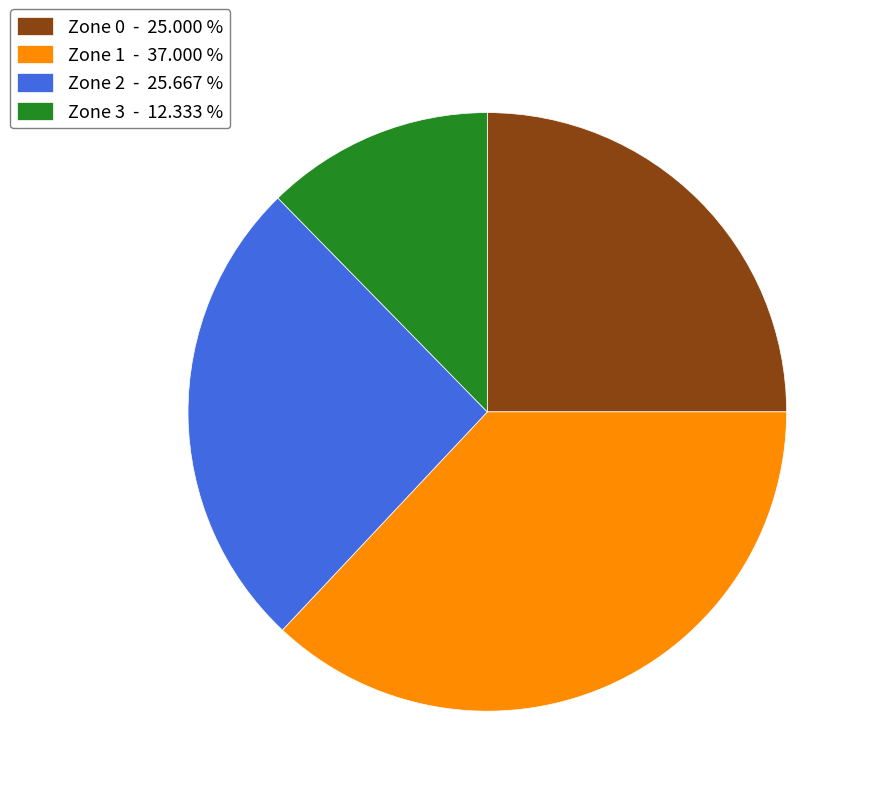

Which slice is the smallest?

Zone 3